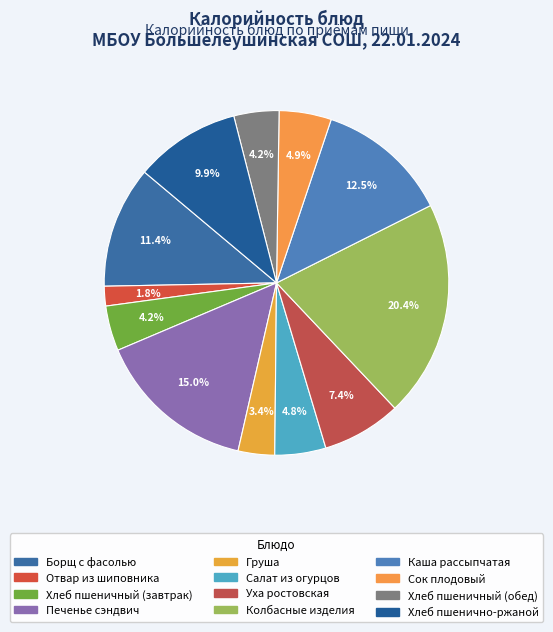

How many slices are in this pie chart?

12